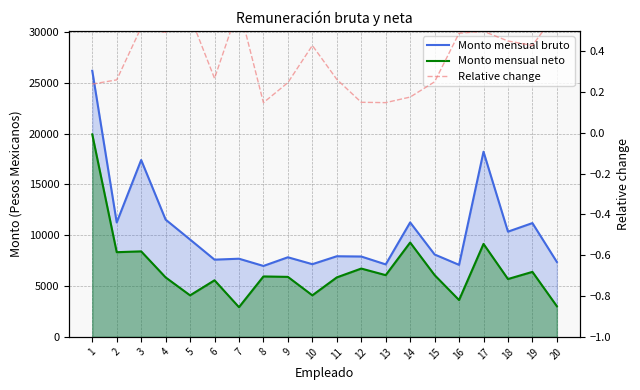

Reading left to right, list all the values displayed in this chart.

Monto mensual bruto: 1=26175.7	2=11254.2	3=17399.6	4=11535.4	5=9574.8	6=7597.1	7=7688.4	8=6977.6	9=7830.1	10=7150.8	11=7930.9	12=7905.1	13=7130.1	14=11258.4	15=8105.1	16=7085.1	17=18213.3	18=10350.8	19=11194.2	20=7369.2
Monto mensual neto: 1=19917.5	2=8330.5	3=8411.7	4=5849.4	5=4085.3	6=5566.7	7=2922.5	8=5945.1	9=5901.9	10=4087.6	11=5850.5	12=6720.2	13=6073.5	14=9282.5	15=6077.0	16=3624.5	17=9145.0	18=5689.7	19=6394.6	20=3015.4
Relative change: 1=0.2	2=0.3	3=0.5	4=0.5	5=0.6	6=0.3	7=0.6	8=0.1	9=0.2	10=0.4	11=0.3	12=0.1	13=0.1	14=0.2	15=0.3	16=0.5	17=0.5	18=0.5	19=0.4	20=0.6